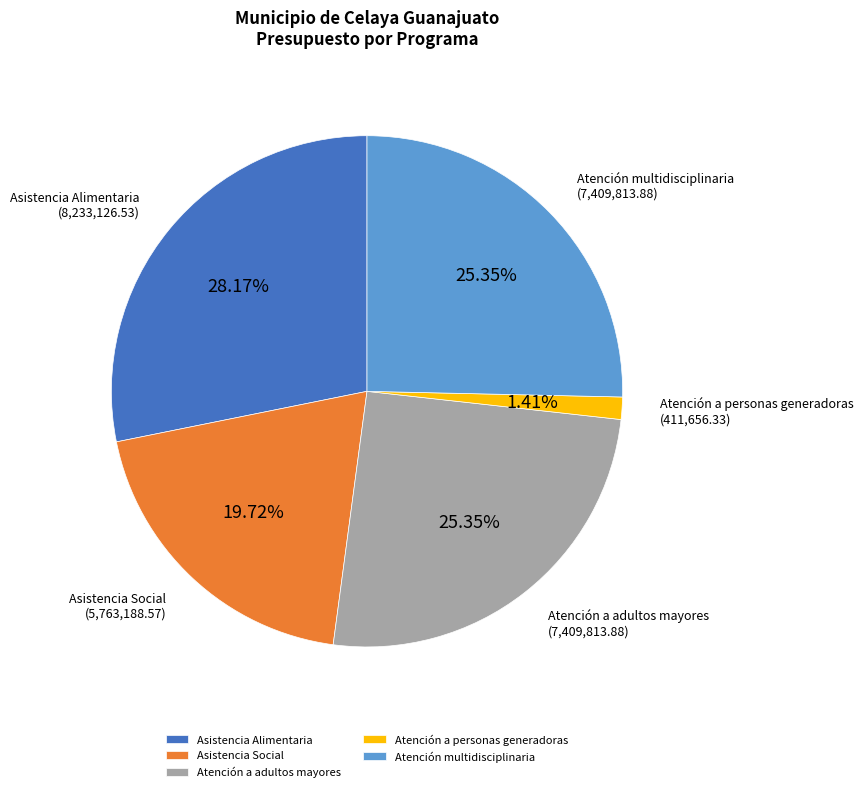

To the nearest percent, what is the difference between the Atención a personas generadoras and Atención multidisciplinaria slice percentages?

24%